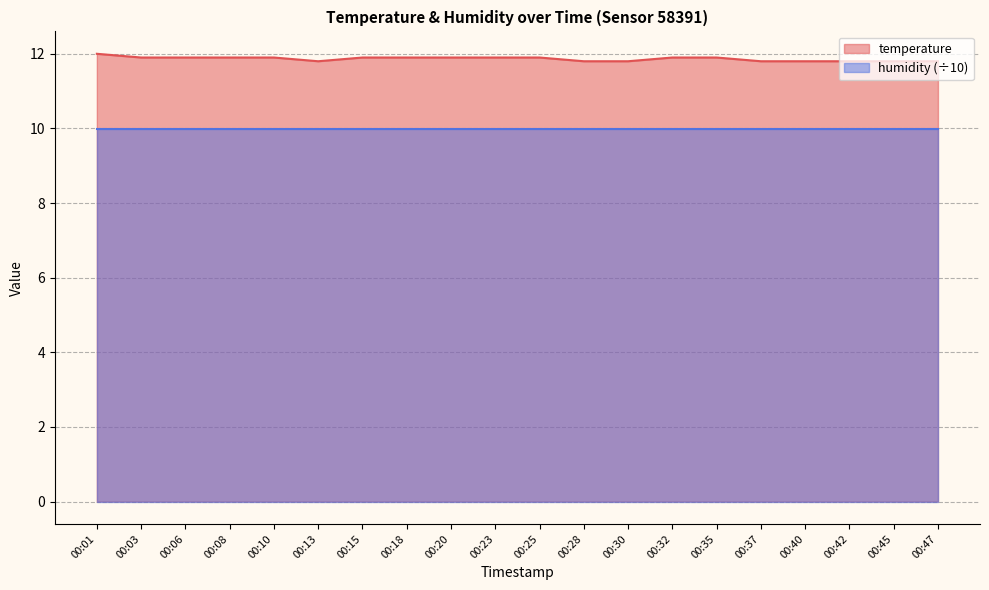

Reading left to right, transcribe all the data shown in this chart.

00:01=12.0	00:03=11.9	00:06=11.9	00:08=11.9	00:10=11.9	00:13=11.8	00:15=11.9	00:18=11.9	00:20=11.9	00:23=11.9	00:25=11.9	00:28=11.8	00:30=11.8	00:32=11.9	00:35=11.9	00:37=11.8	00:40=11.8	00:42=11.8	00:45=11.8	00:47=11.8